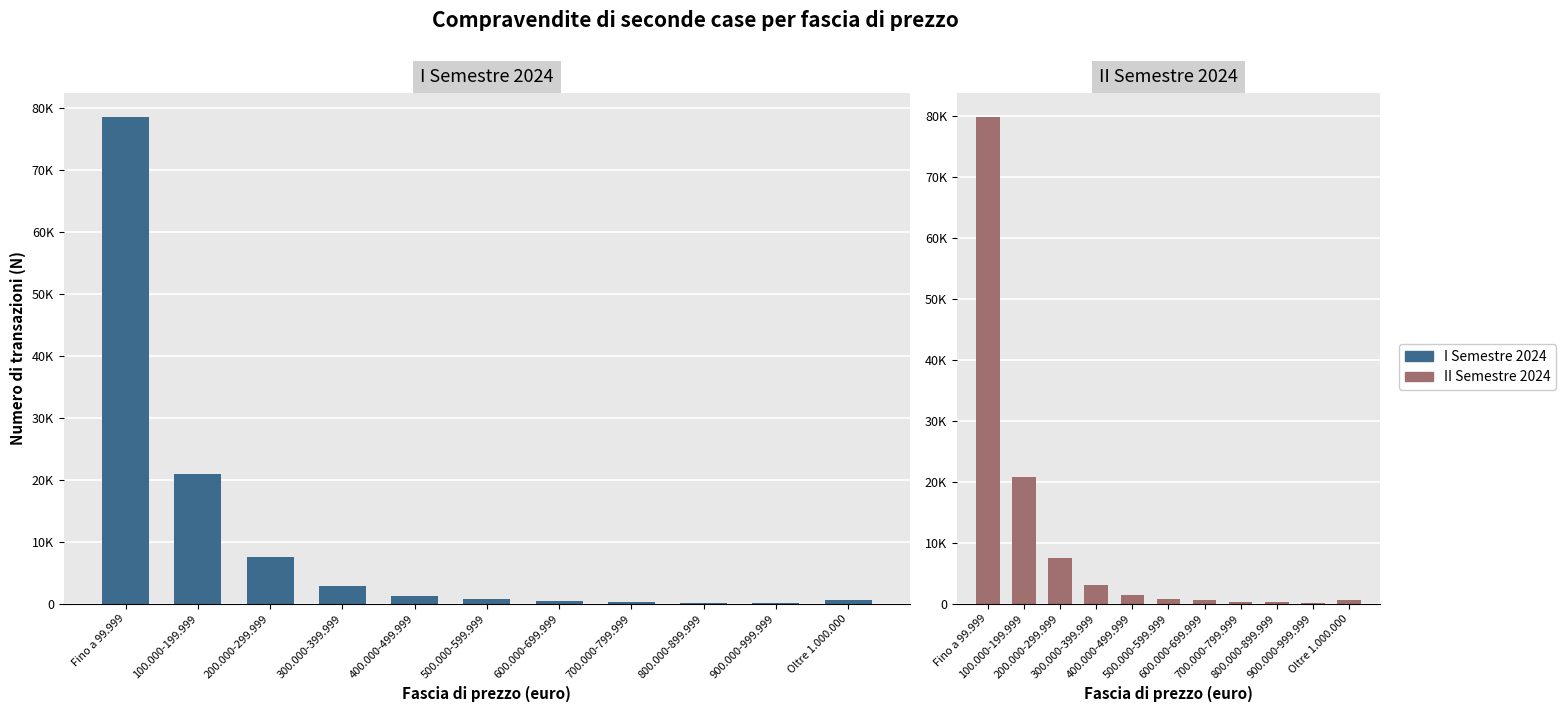

True or false: I Semestre 2024 has a value of 685 at 600.000-699.999.

False